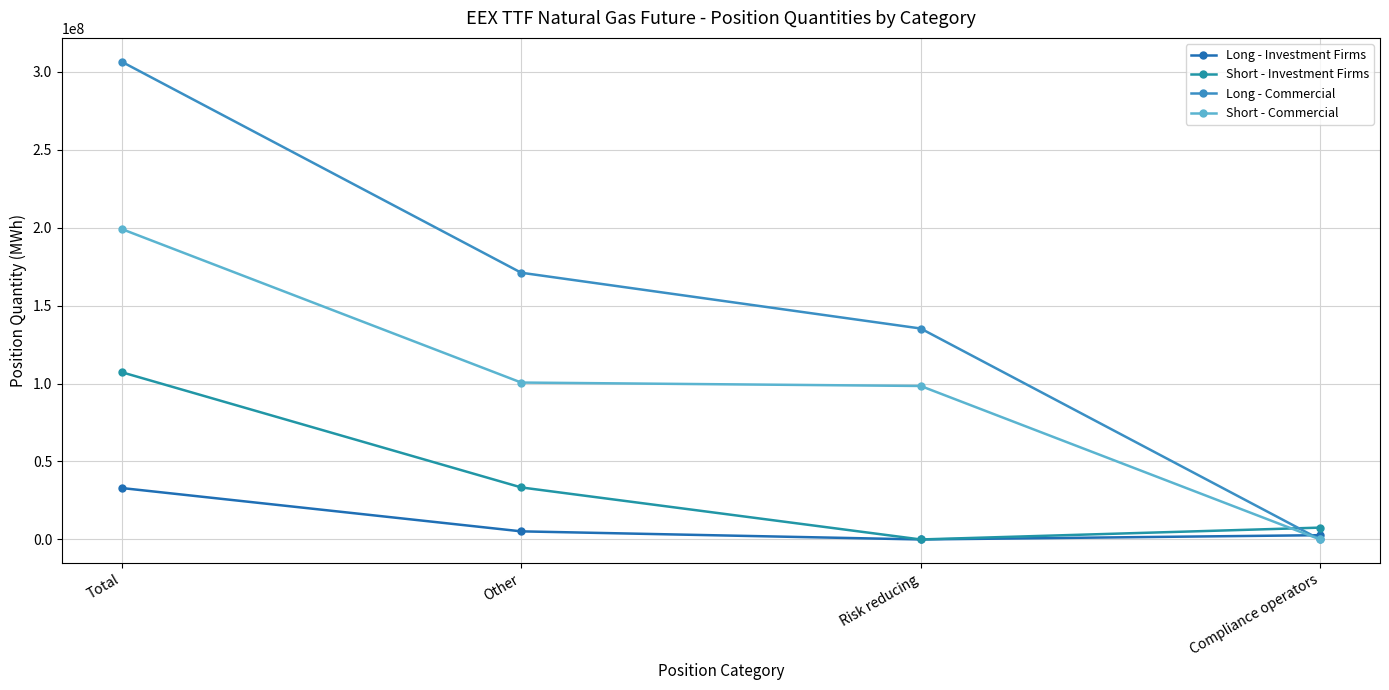

Which series has the largest total across all categories?

Long - Commercial